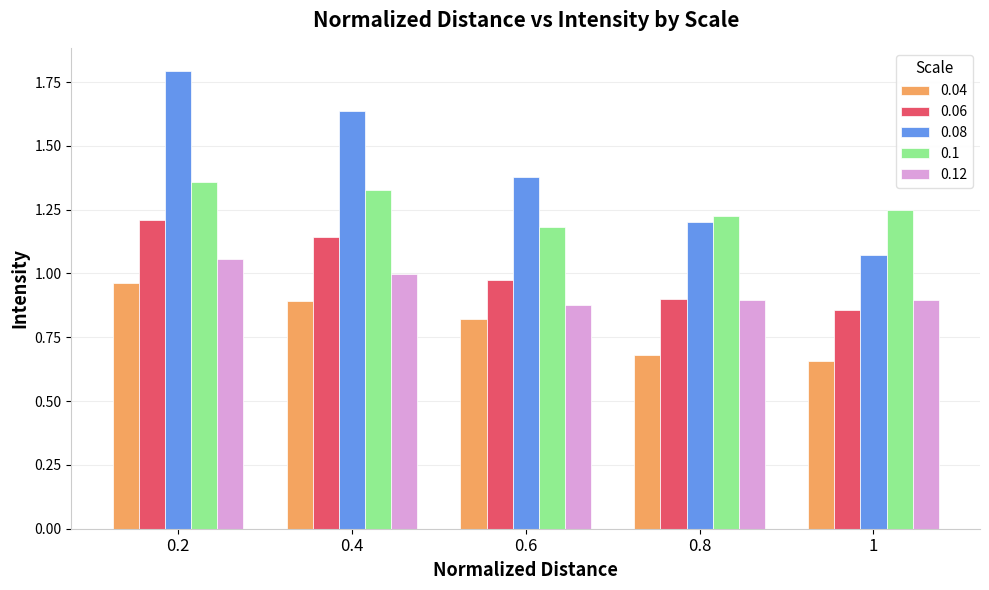

What is the total value across all series at 0.8?

4.9